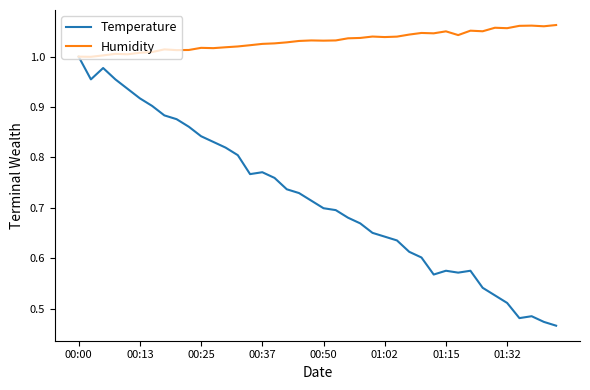

Rank the series by their average value, from highest to lowest.

Humidity, Temperature